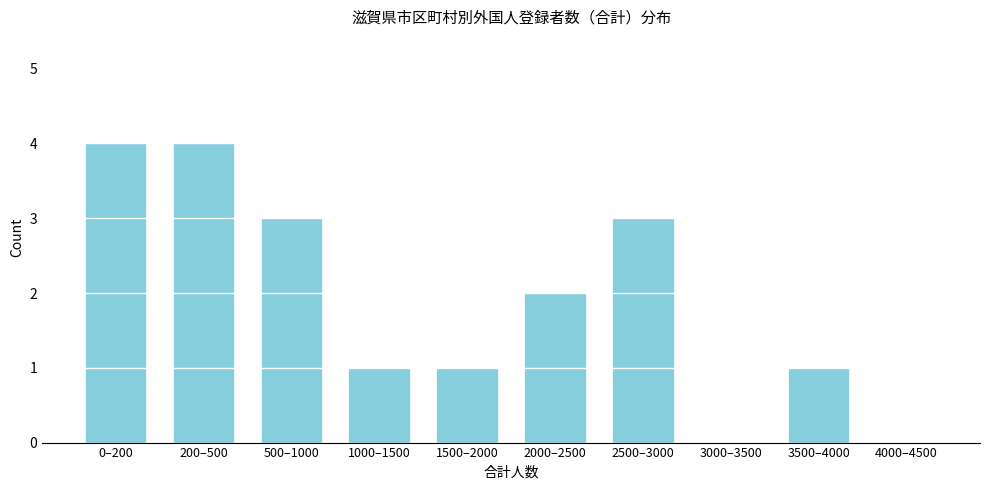

Reading right to left, what are all the values shown in this chart?

4000–4500=0	3500–4000=1	3000–3500=0	2500–3000=3	2000–2500=2	1500–2000=1	1000–1500=1	500–1000=3	200–500=4	0–200=4